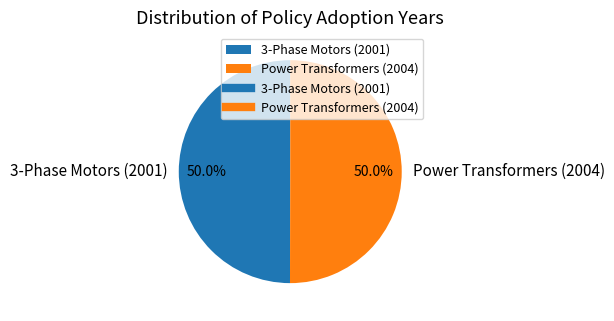

Combined, what portion of the pie is Power Transformers (2004) and 3-Phase Motors (2001)?

100.0%